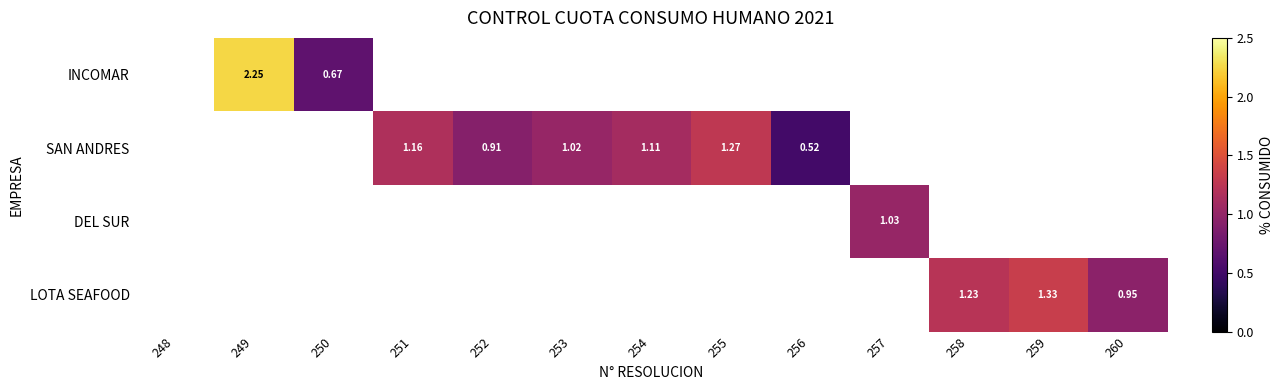

How many values in the SAN ANDRES series are below 1?

2